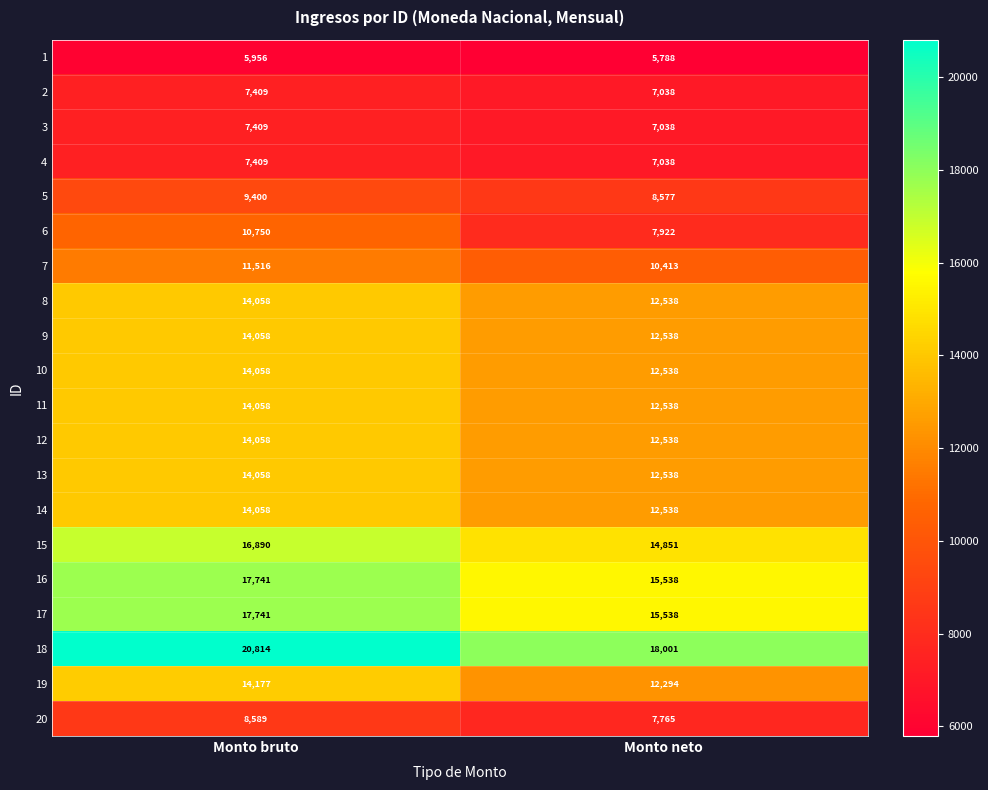

Count the number of data series in this chart.

20